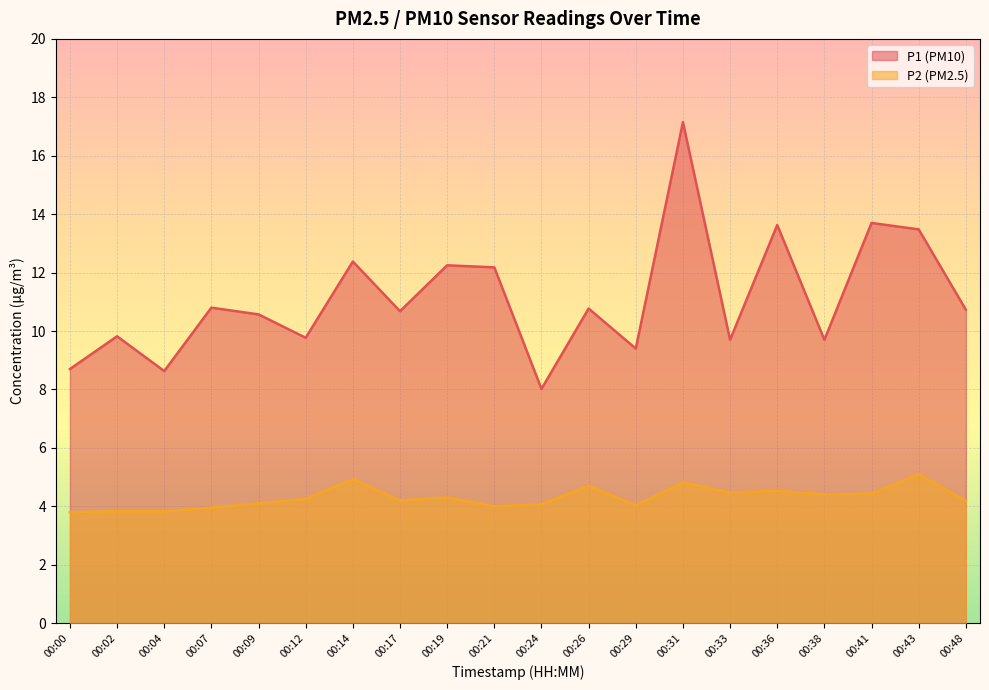

Reading right to left, extract all data points from this chart.

P1: 00:48=10.7	00:43=13.5	00:41=13.7	00:38=9.7	00:36=13.6	00:33=9.7	00:31=17.1	00:29=9.4	00:26=10.8	00:24=8.0	00:21=12.2	00:19=12.2	00:17=10.7	00:14=12.4	00:12=9.8	00:09=10.6	00:07=10.8	00:04=8.6	00:02=9.8	00:00=8.7
P2: 00:48=4.2	00:43=5.1	00:41=4.4	00:38=4.4	00:36=4.5	00:33=4.5	00:31=4.8	00:29=4.0	00:26=4.7	00:24=4.1	00:21=4.0	00:19=4.3	00:17=4.2	00:14=4.9	00:12=4.2	00:09=4.1	00:07=4.0	00:04=3.8	00:02=3.8	00:00=3.8